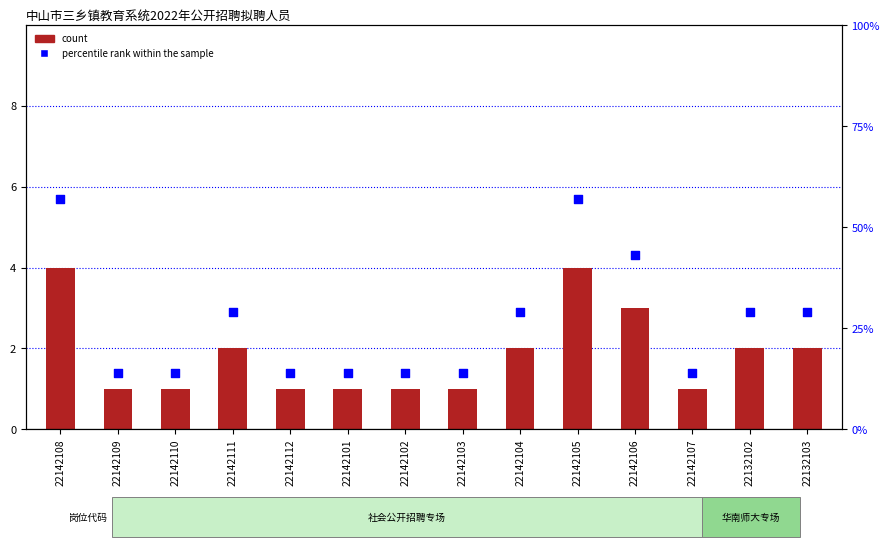

Which series reaches the minimum Y coordinate?

count